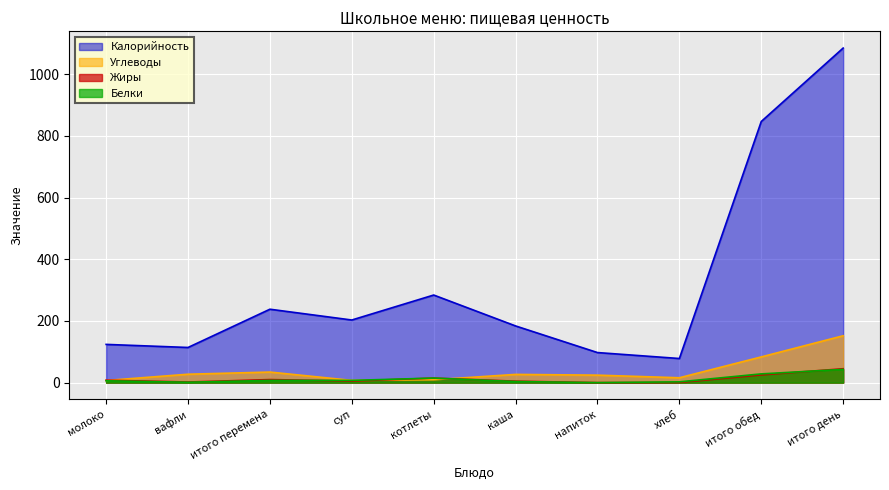

At which category is the sum across all series the highest?

итого день